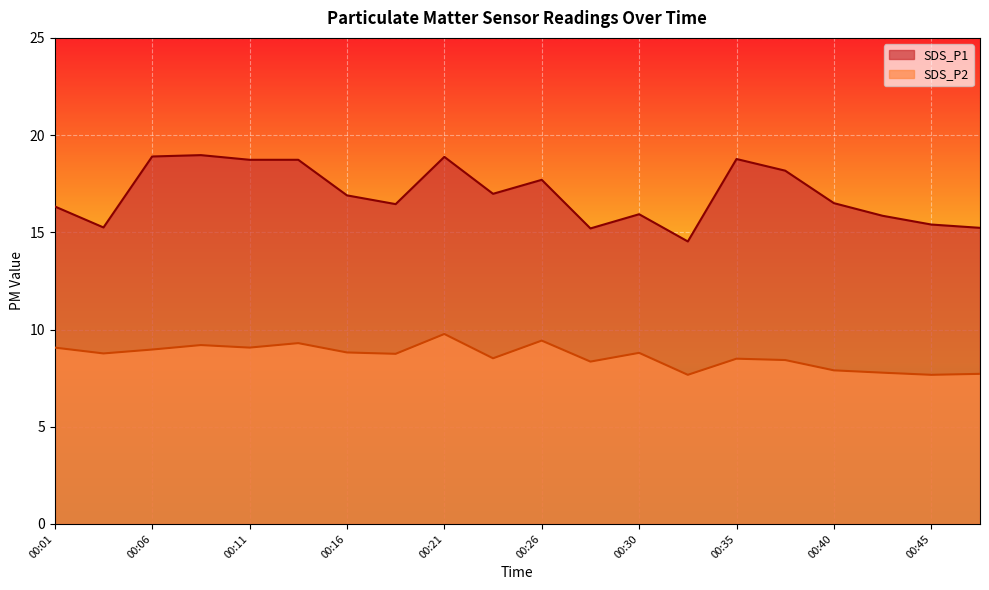

Which series has the largest total across all categories?

SDS_P1